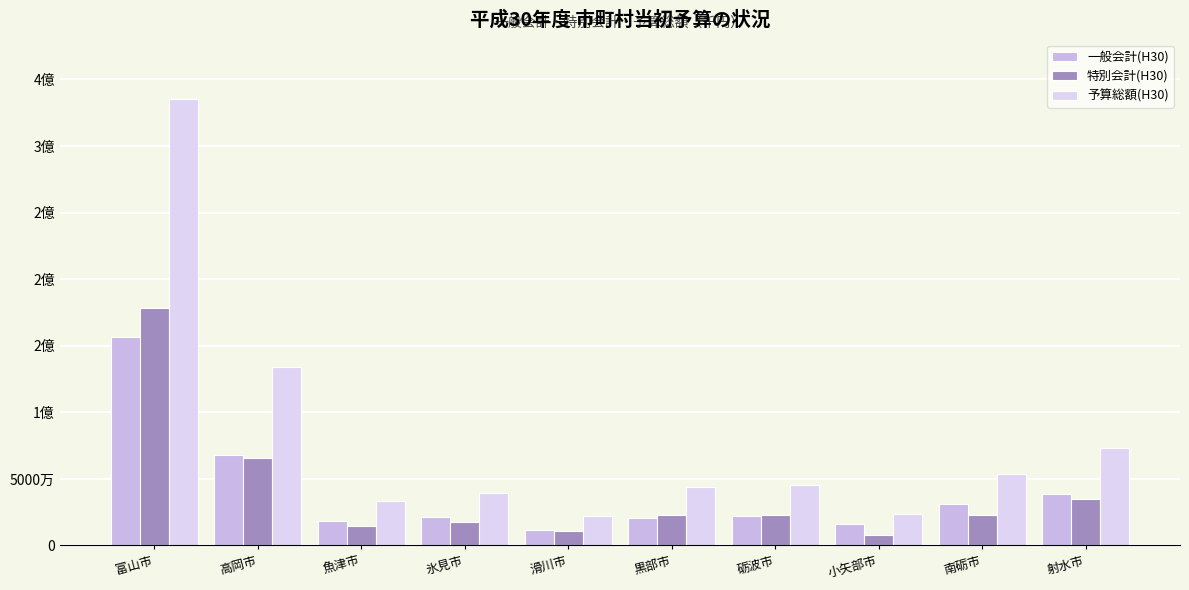

Reading right to left, transcribe all the data shown in this chart.

一般会計(H30): 38600000	30980000	16147300	22050000	20682000	11484350	21491000	18110000	67723528	156803824
特別会計(H30): 34707922	22650295	7860590	23043700	23234798	10720647	17753314	14952885	65984303	178574057
予算総額(H30): 73307922	53630295	24007890	45093700	43916798	22204997	39244314	33062885	133707831	335377881